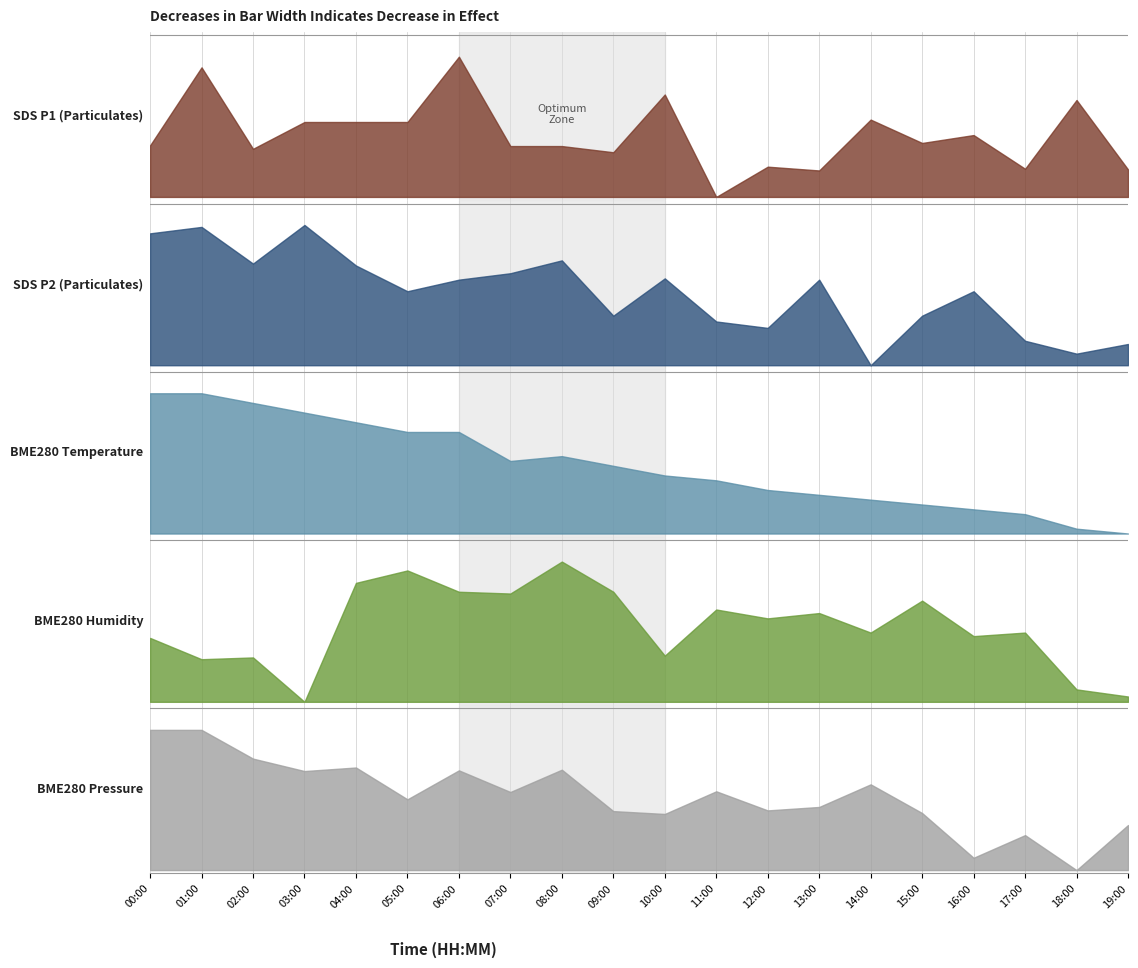

What position from the right is 06:00?

14